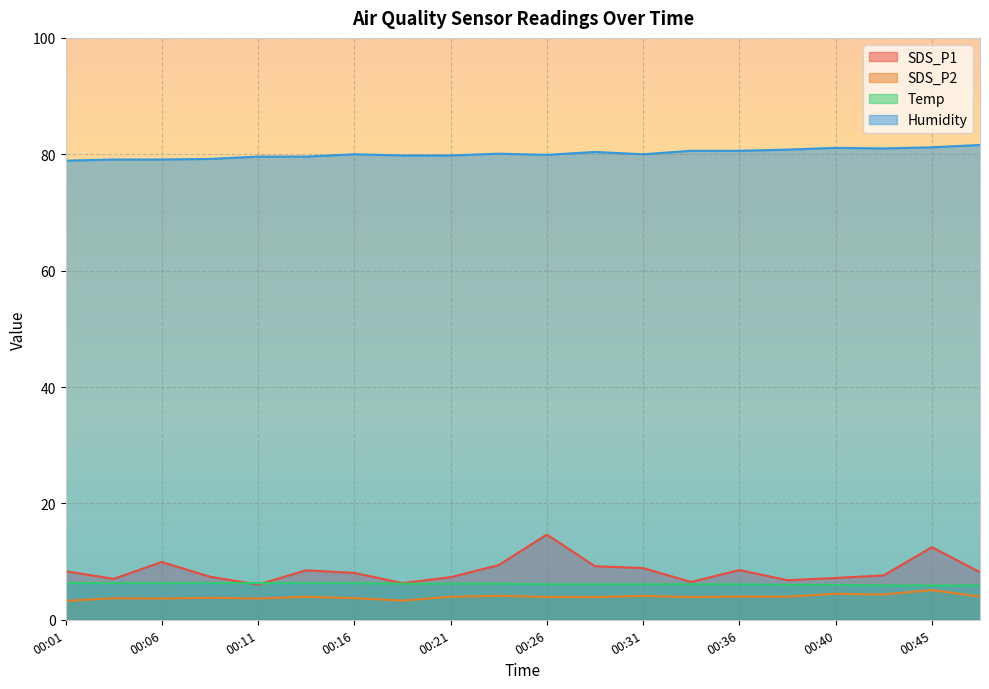

Does the chart display data point markers on the line(s)?

No